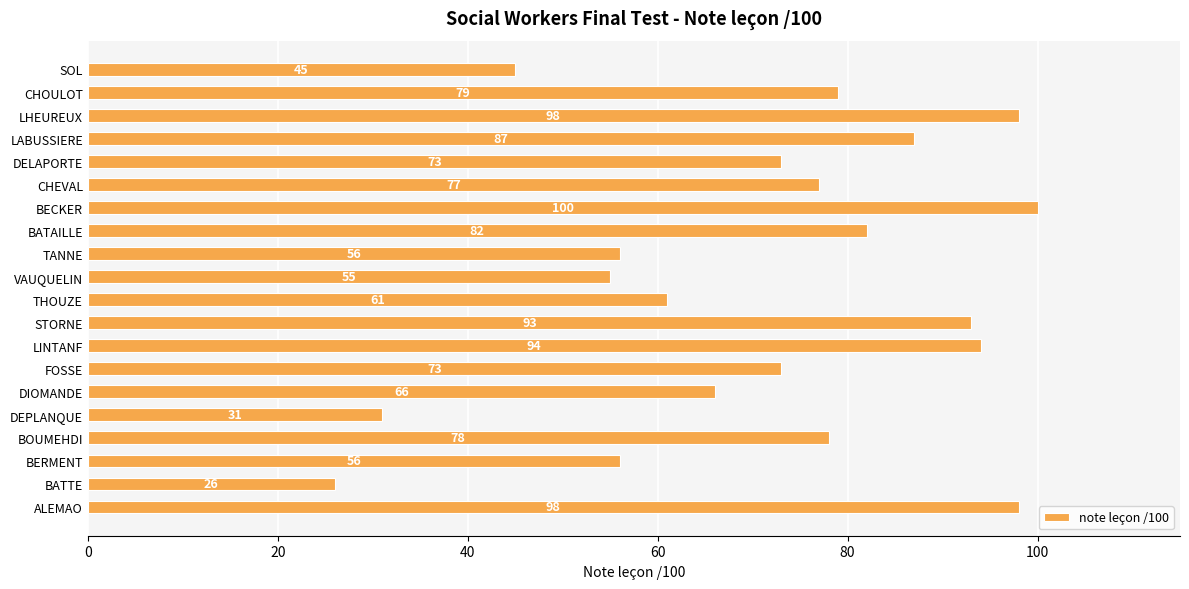

At which category does the chart reach its minimum across all series?

BATTE